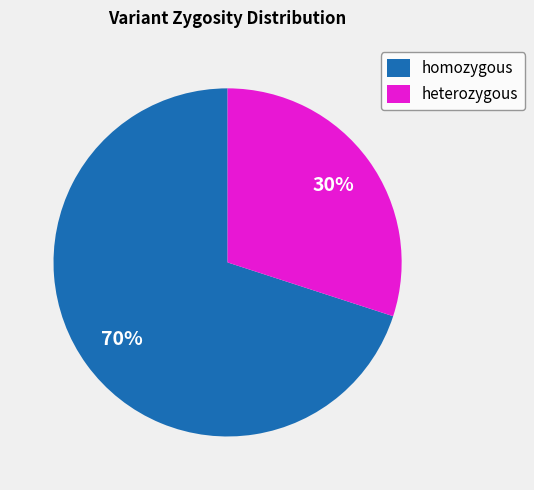

What is the smallest slice in the pie chart?

heterozygous